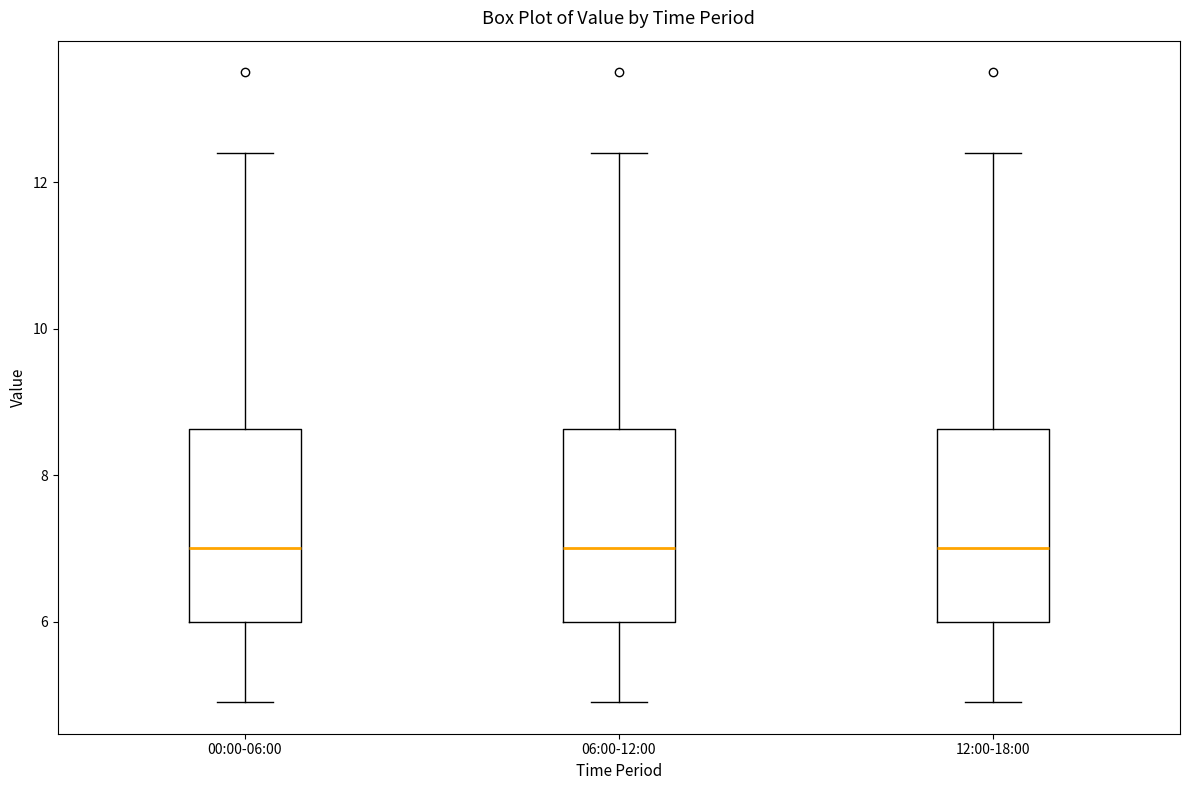

Reading left to right, read every box against the y-axis: the position of its median line, the range the box covers, and the ends of its whiskers. The values are not printed on the chart, so give them approximately, as read against the axis.

00:00-06:00: median 7.0, box 6.0 to 8.6, whiskers 5.0 to 12.4
06:00-12:00: median 7.0, box 6.0 to 8.6, whiskers 5.0 to 12.4
12:00-18:00: median 7.0, box 6.0 to 8.6, whiskers 5.0 to 12.4